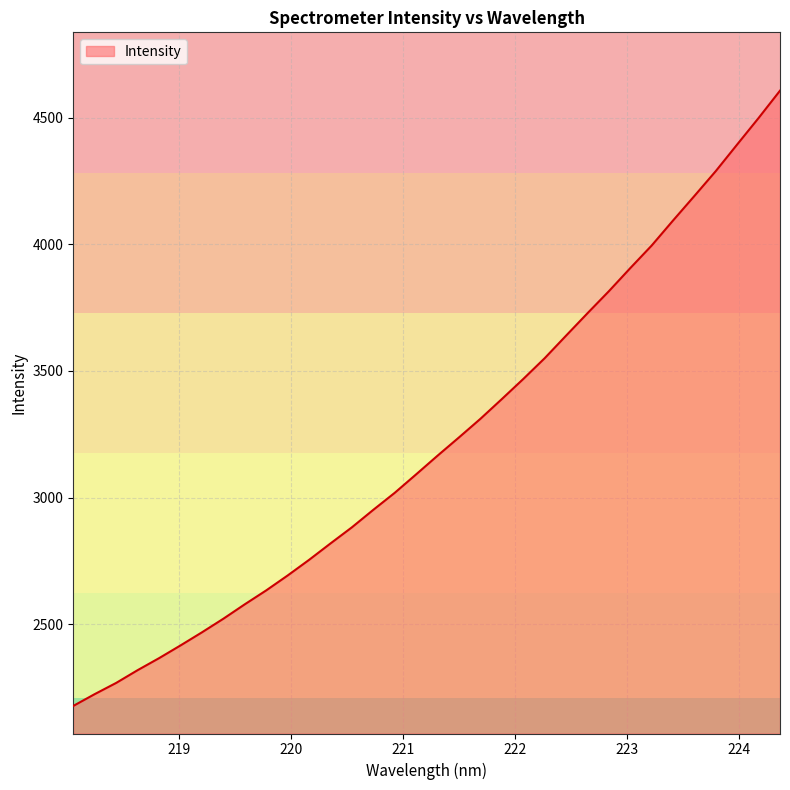

What is the minimum value shown in the chart?

2177.1